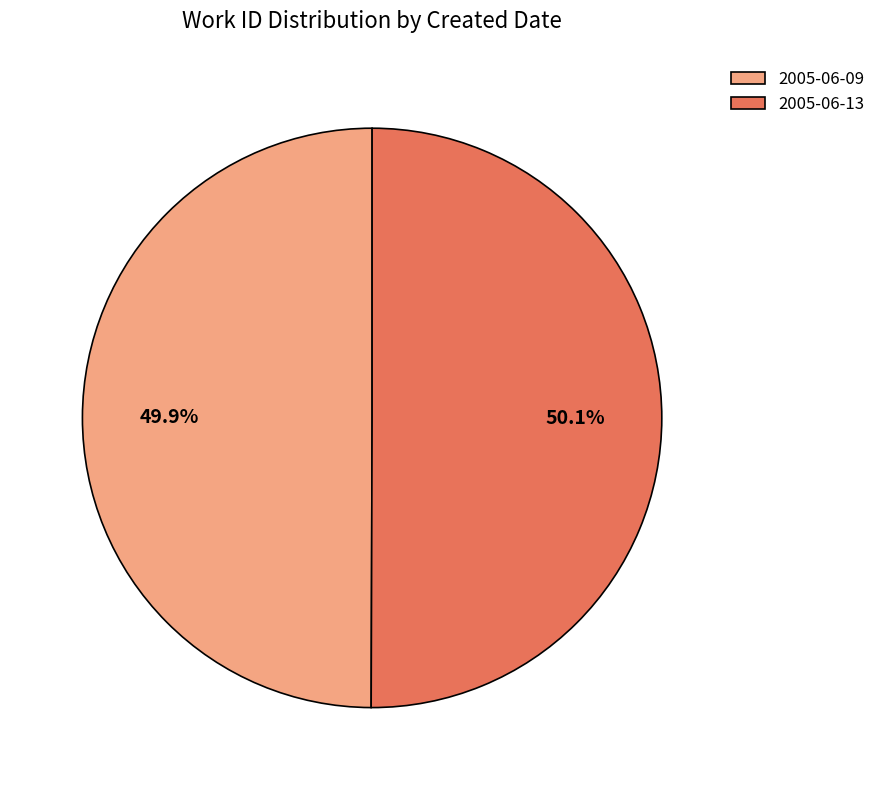

How many segments does this pie chart have?

2